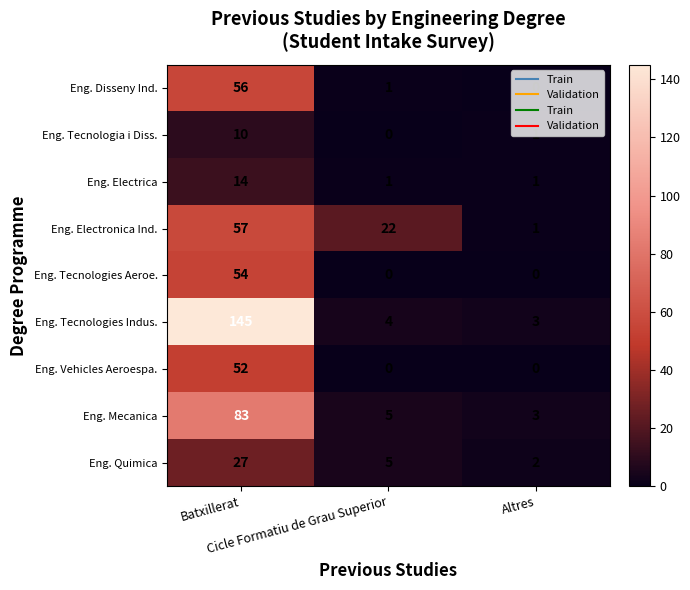

What is the maximum value for Eng. Electronica Ind.?

57